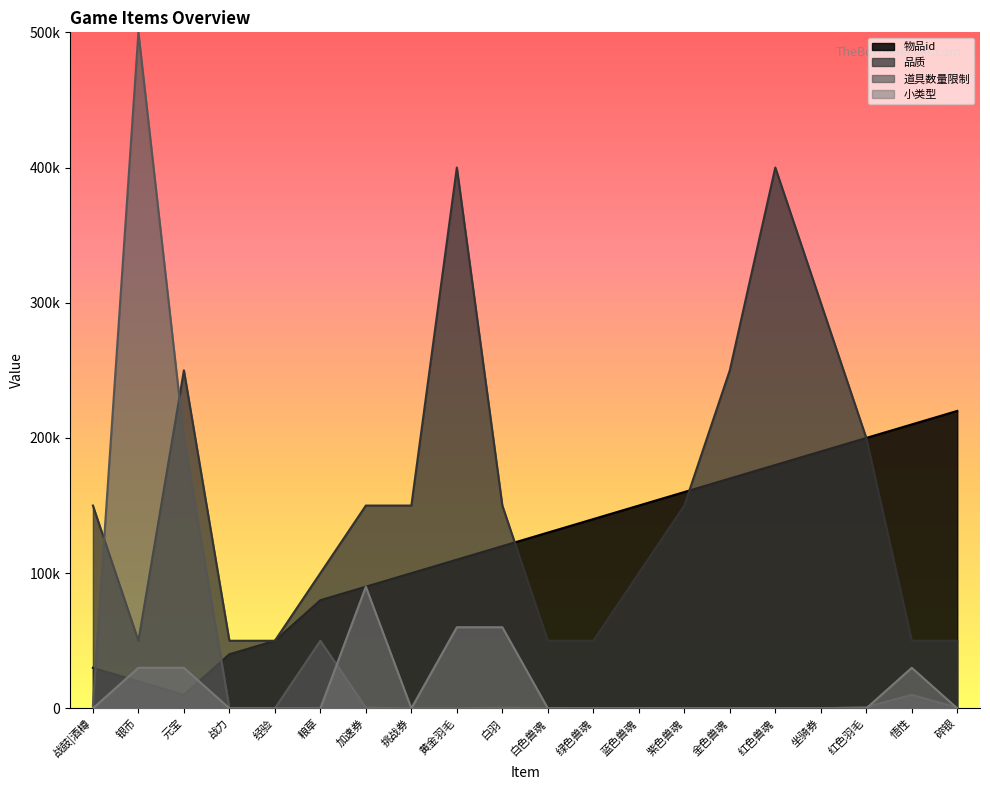

Between 粮草 and 战力, which is larger?

粮草